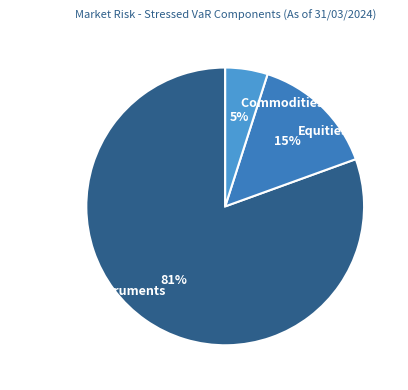

The Traded Debt Instruments slice represents 93% of the pie. True or false?

False